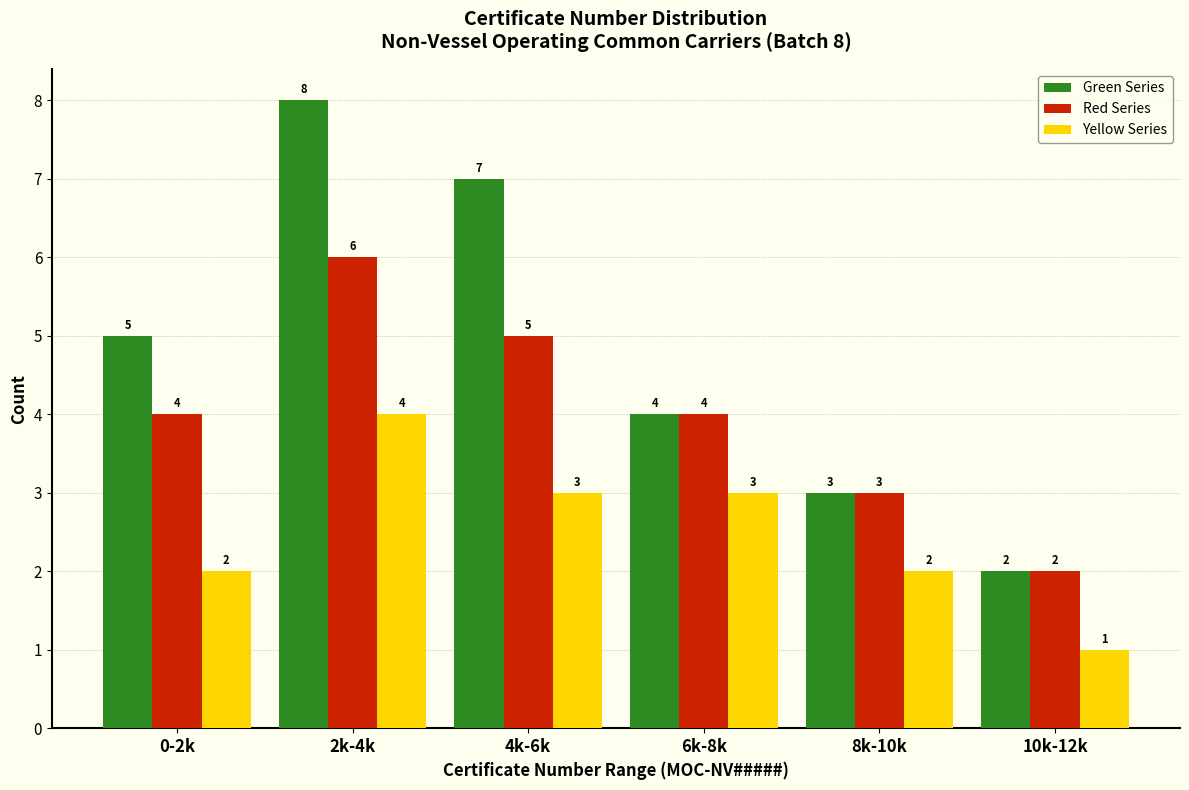

Reading left to right, what are all the values shown in this chart?

Green Series: 0-2k=5	2k-4k=8	4k-6k=7	6k-8k=4	8k-10k=3	10k-12k=2
Red Series: 0-2k=4	2k-4k=6	4k-6k=5	6k-8k=4	8k-10k=3	10k-12k=2
Yellow Series: 0-2k=2	2k-4k=4	4k-6k=3	6k-8k=3	8k-10k=2	10k-12k=1